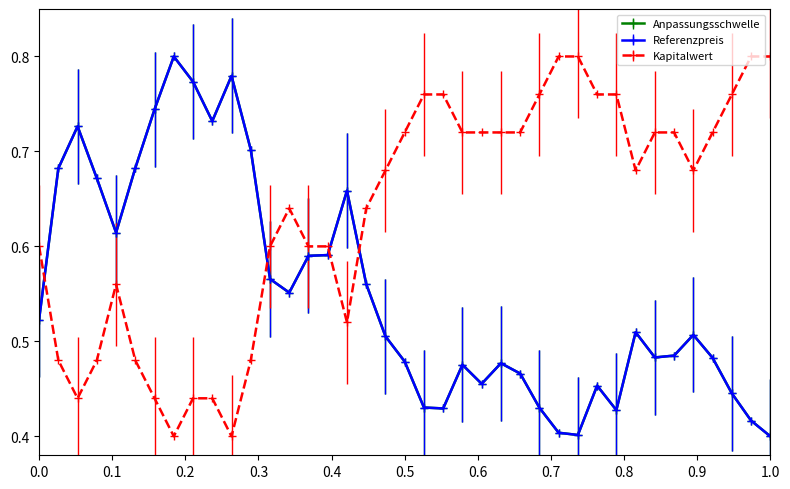

True or false: Kapitalwert and Anpassungsschwelle intersect in this chart.

True